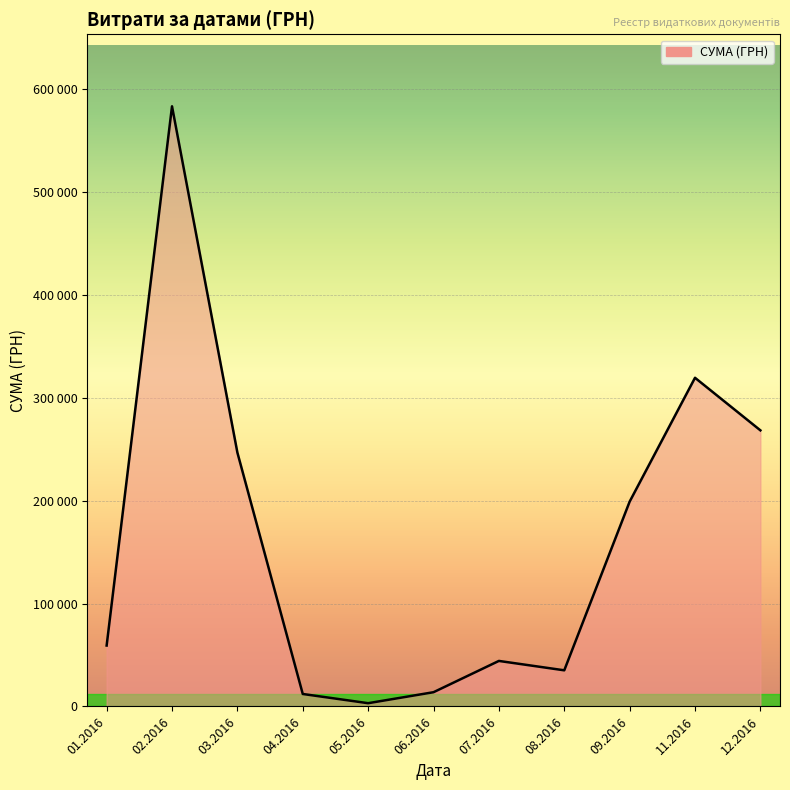

Is this an area chart (filled region under the line)?

Yes